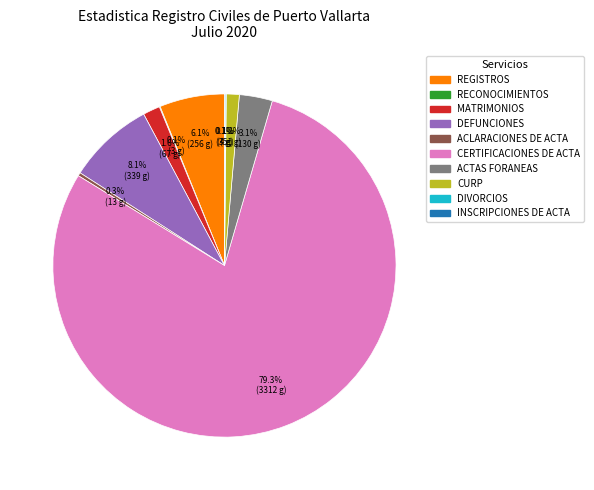

Between DEFUNCIONES and MATRIMONIOS, which is larger?

DEFUNCIONES